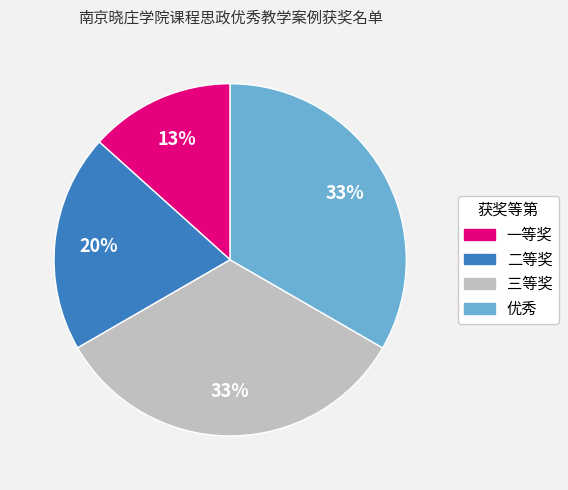

Which slice is the smallest?

一等奖